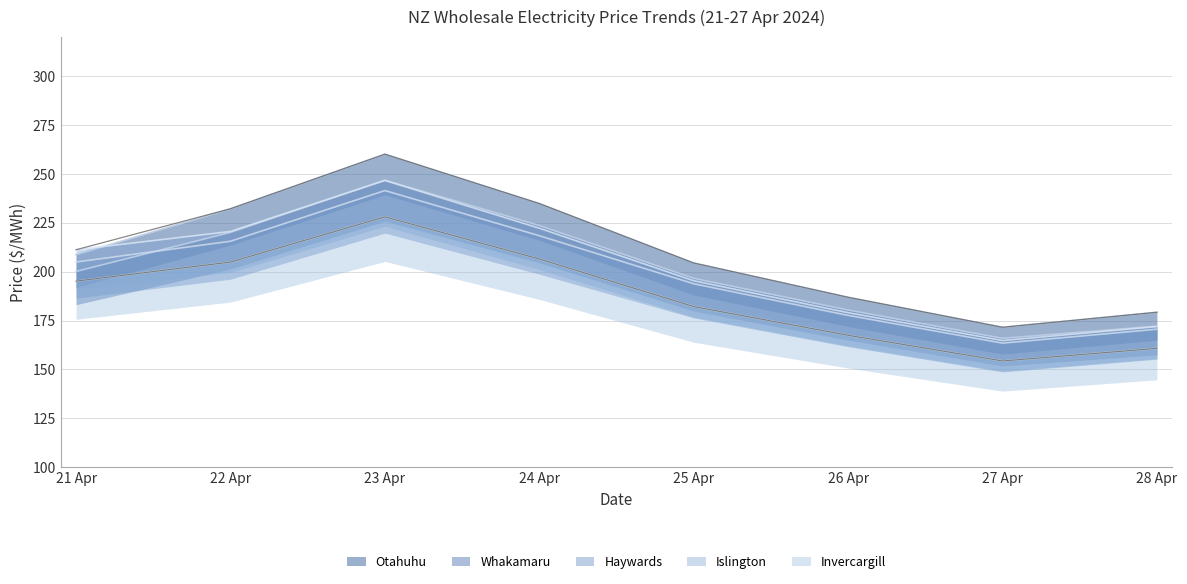

True or false: Islington and Haywards intersect in this chart.

False